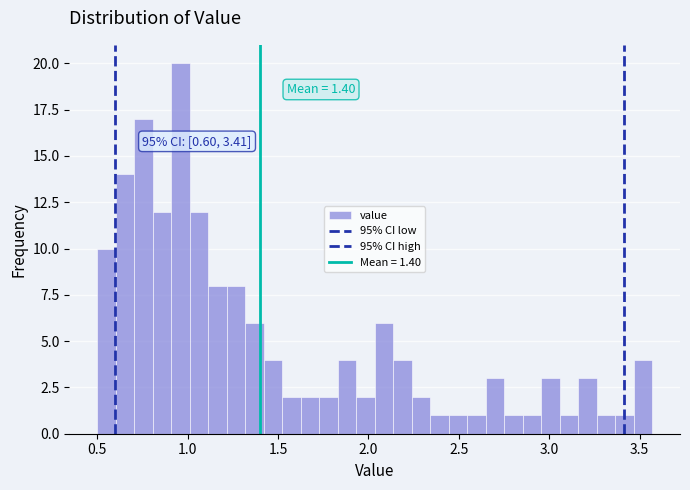

Read against the x-axis, roughly where is the centre of the tallest bar?

0.95